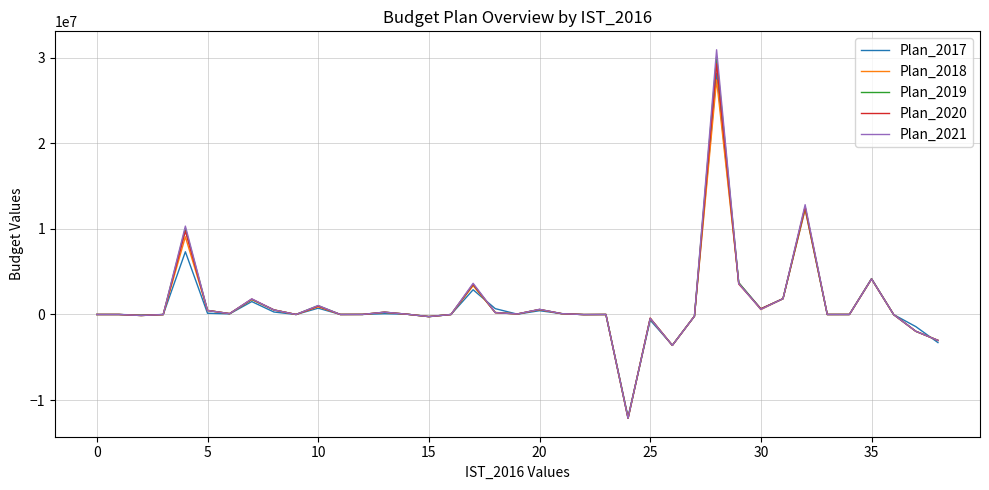

Which series has the widest spread of values?

Plan_2021